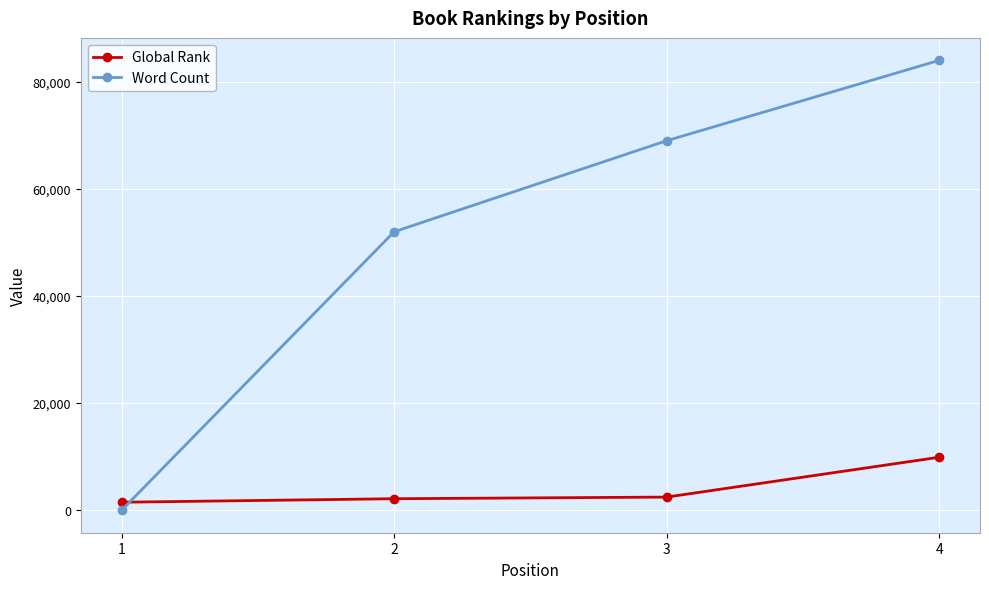

Which series has the largest total across all categories?

Word Count